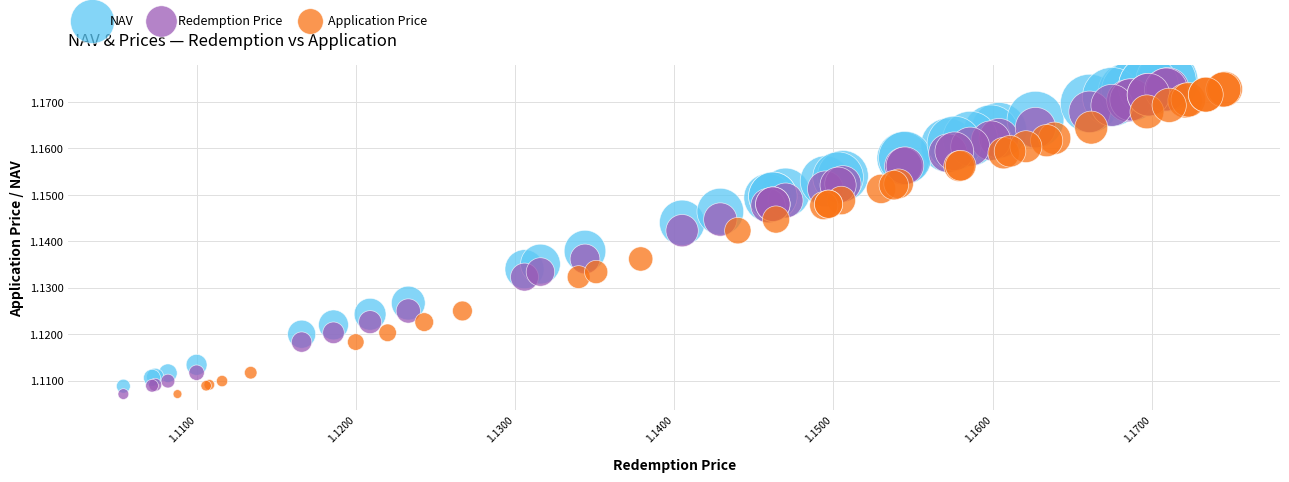

Which series has the largest Y range (max minus min)?

NAV